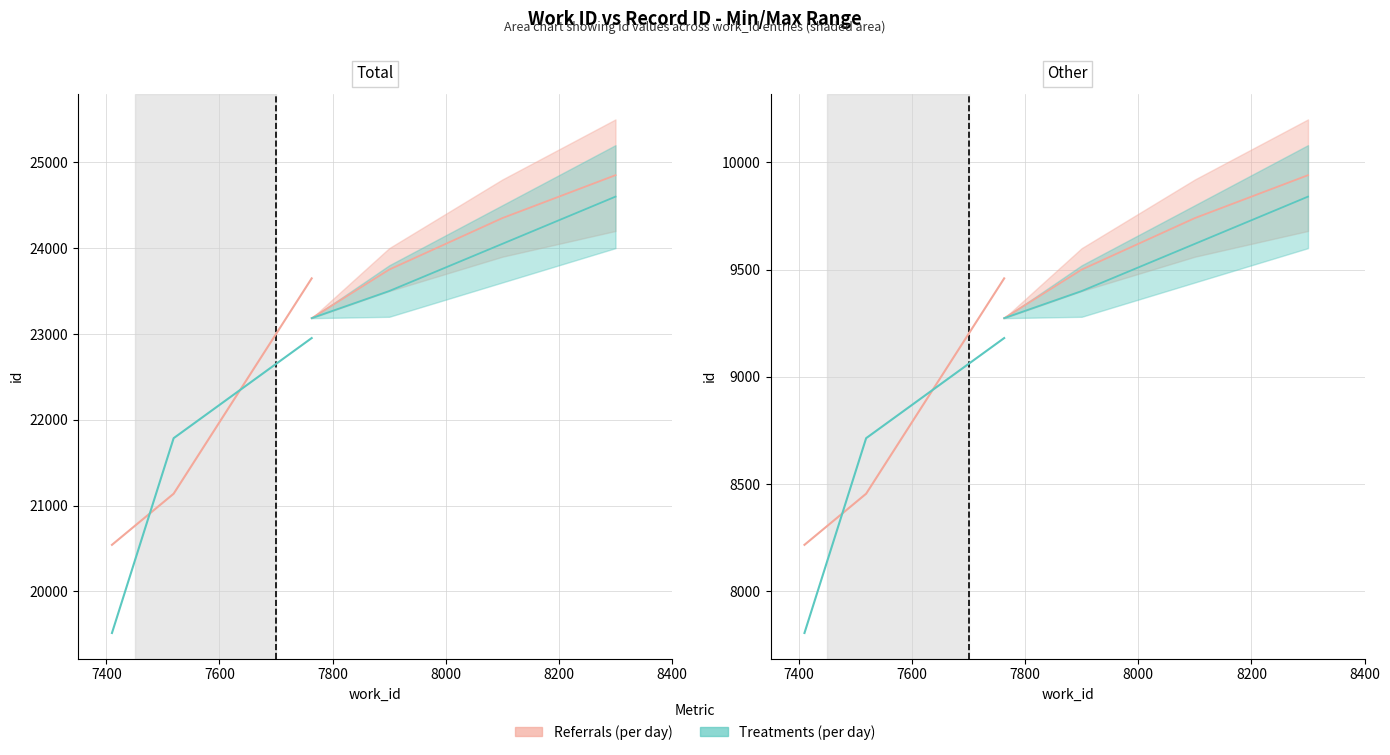

What is the minimum value for Referrals (per day)?

8217.2